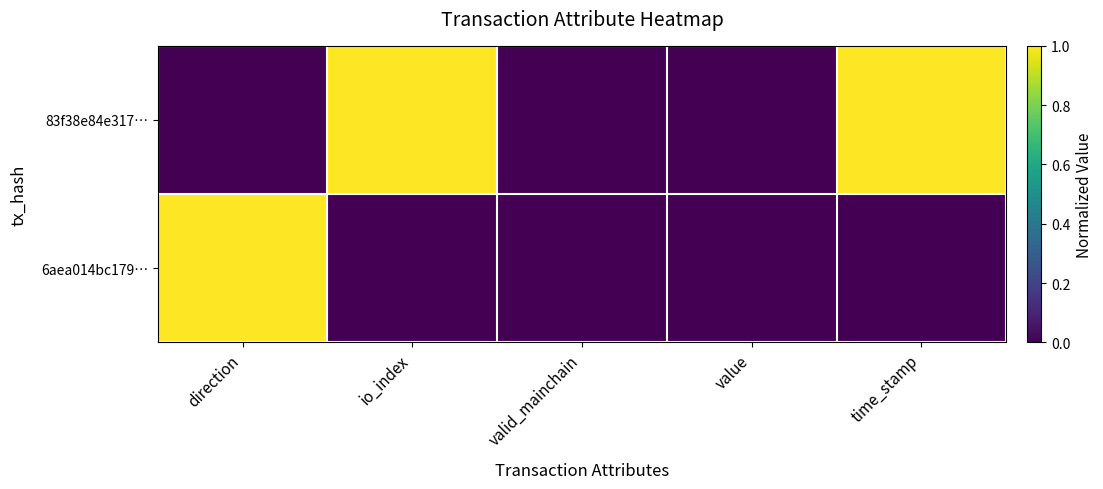

Rank the series at io_index from lowest to highest value.

6aea014bc179…, 83f38e84e317…